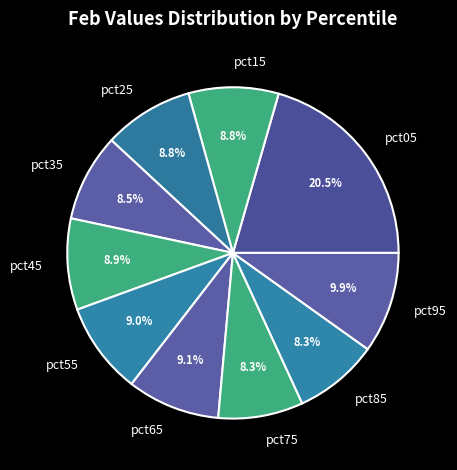

To the nearest percent, what is the difference between the largest and smallest slice percentages?

12%